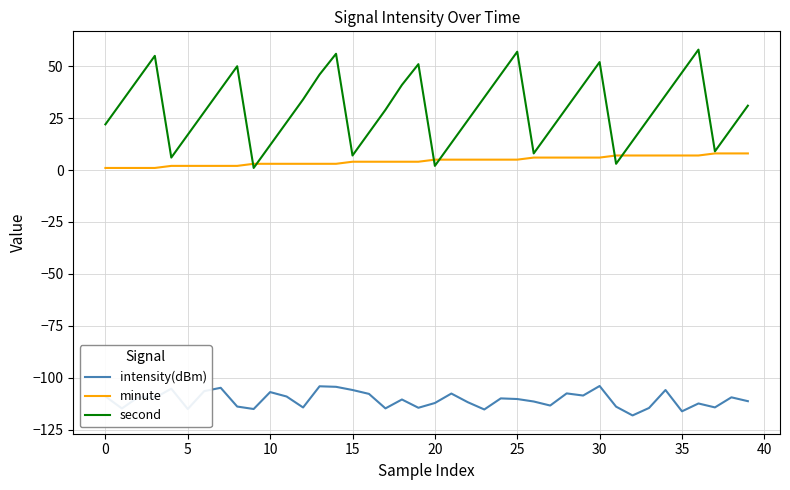

Rank the series by their maximum value, from highest to lowest.

second, minute, intensity(dBm)